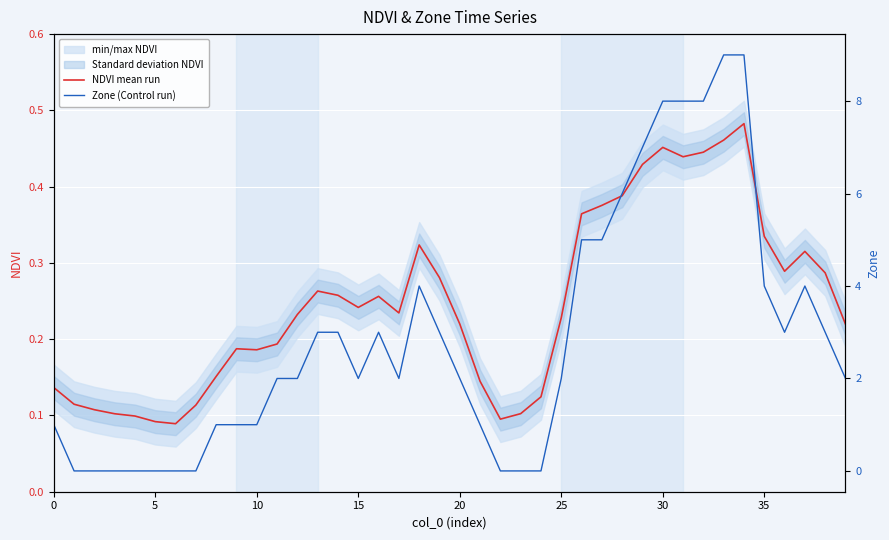

Rank the series at 11 from lowest to highest value.

NDVI mean run, Zone (Control run)